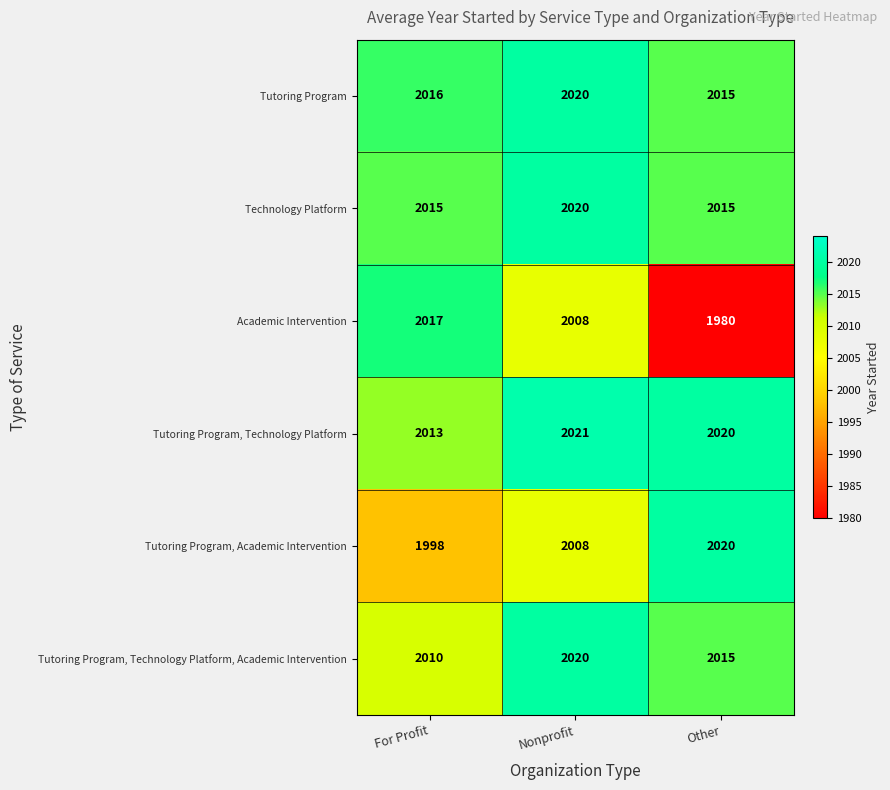

Which series has the largest range (max minus min)?

Academic Intervention